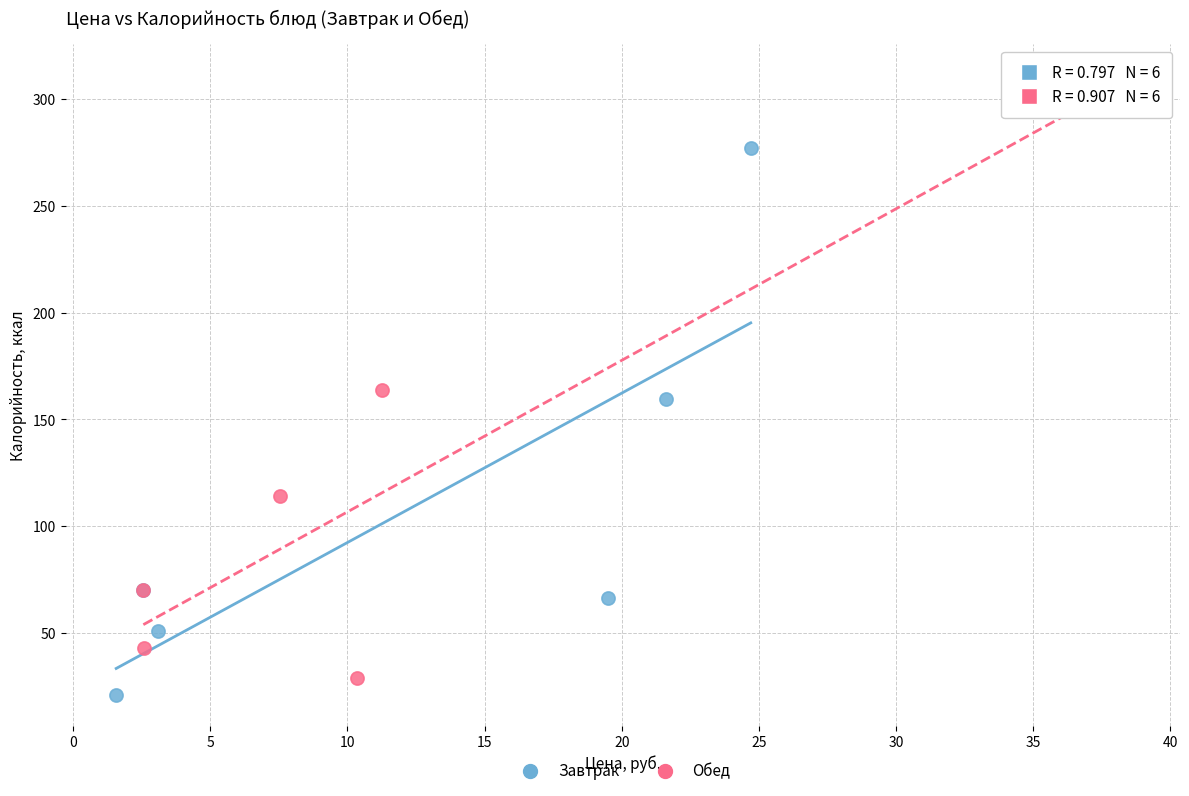

Which series contains the lowest Y value?

Завтрак